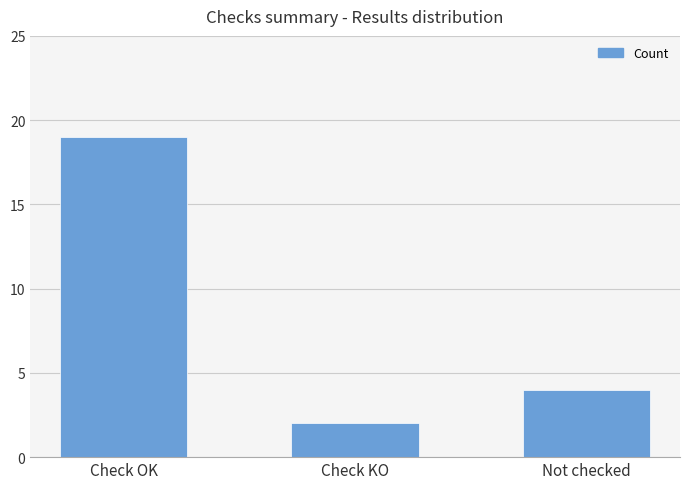

How many values are between 2 and 19?

3